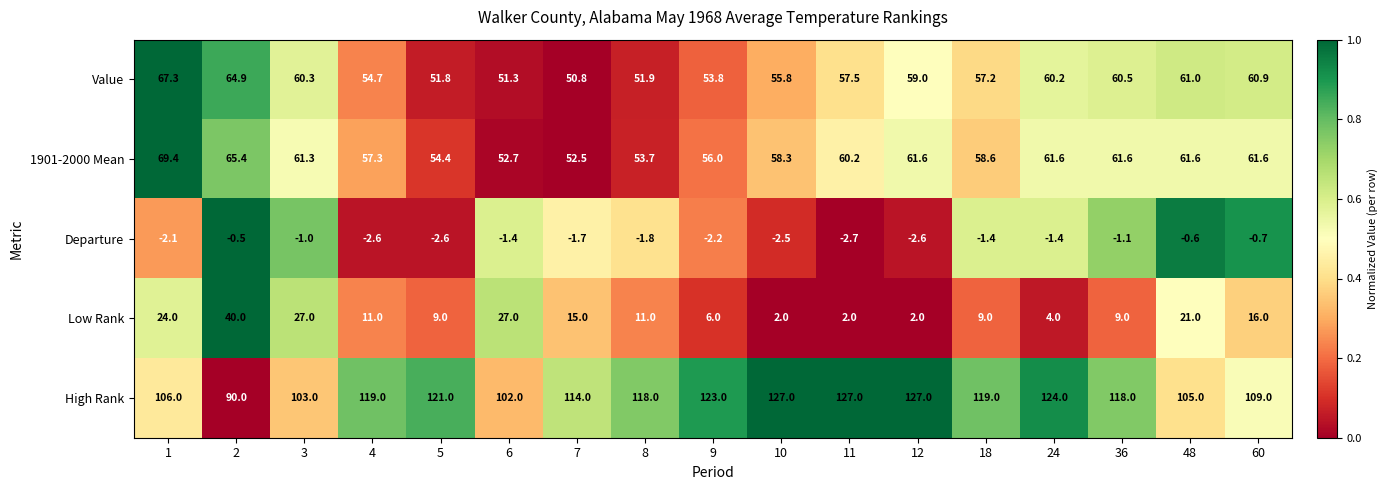

Rank the series at 24 from highest to lowest value.

High Rank, 1901-2000 Mean, Value, Low Rank, Departure